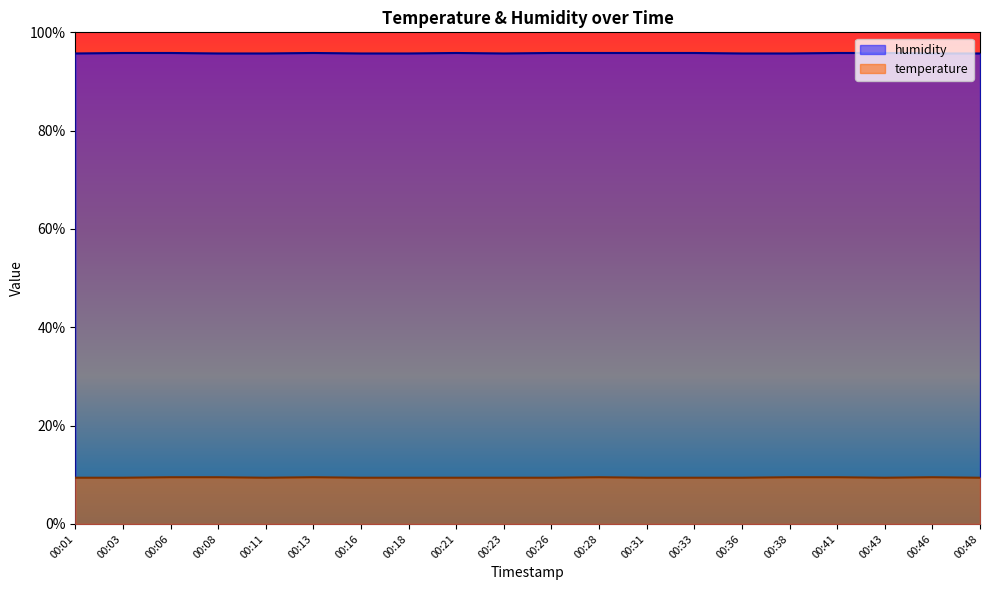

What is the value of the temperature point at the 17th from the left?

9.5